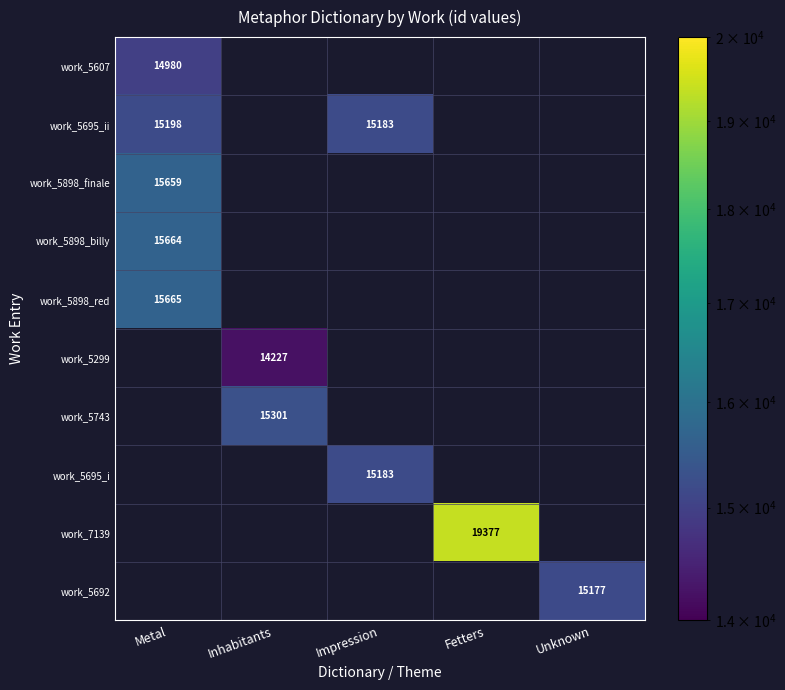

What is the maximum value shown in the chart?

19377.0